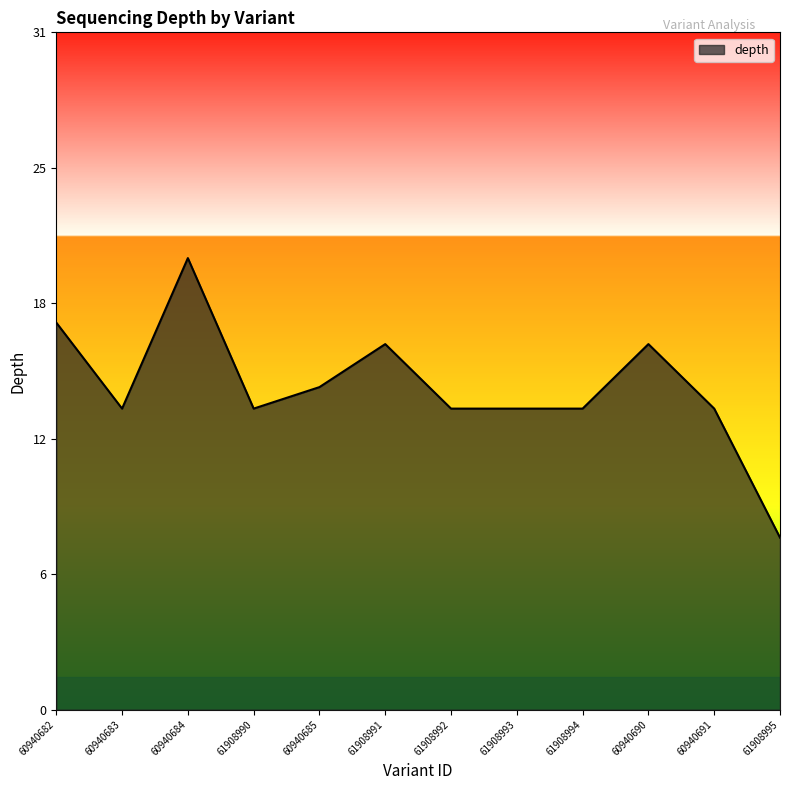

Is this an area chart (filled region under the line)?

Yes